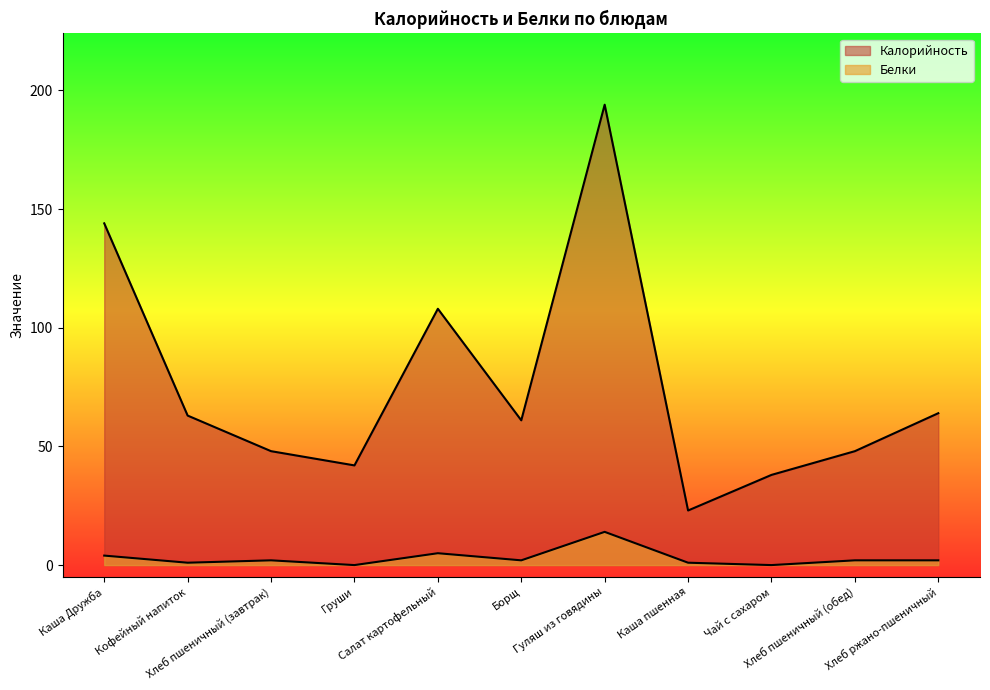

Does the chart display data point markers on the line(s)?

No